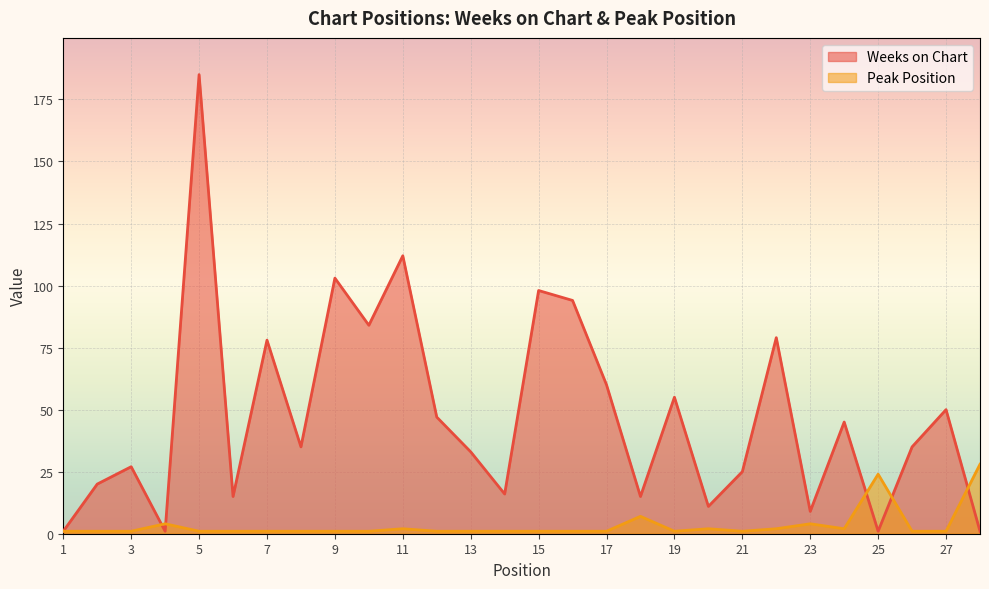

Reading left to right, list all the values displayed in this chart.

Weeks on Chart: 1=1	2=20	3=27	4=1	5=185	6=15	7=78	8=35	9=103	10=84	11=112	12=47	13=33	14=16	15=98	16=94	17=60	18=15	19=55	20=11	21=25	22=79	23=9	24=45	25=1	26=35	27=50	28=1
Peak Position: 1=1	2=1	3=1	4=4	5=1	6=1	7=1	8=1	9=1	10=1	11=2	12=1	13=1	14=1	15=1	16=1	17=1	18=7	19=1	20=2	21=1	22=2	23=4	24=2	25=24	26=1	27=1	28=28